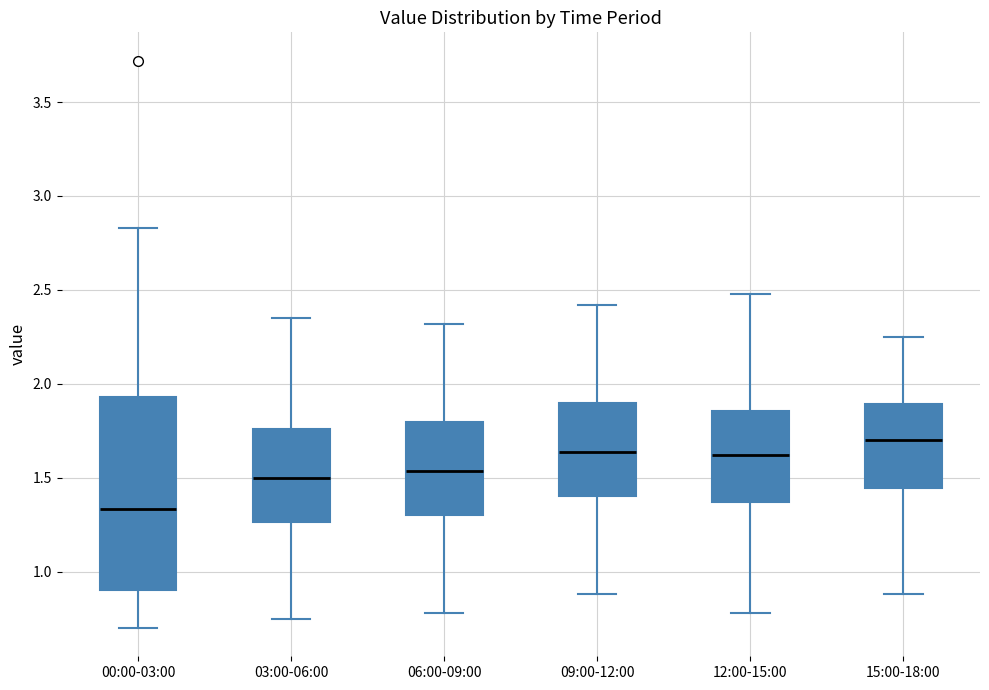

Which box is the tallest, from its lower edge to its upper edge?

00:00-03:00